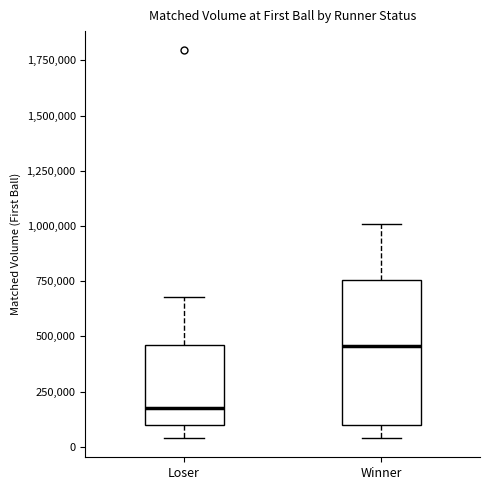

Which box has the lowest median line?

Loser